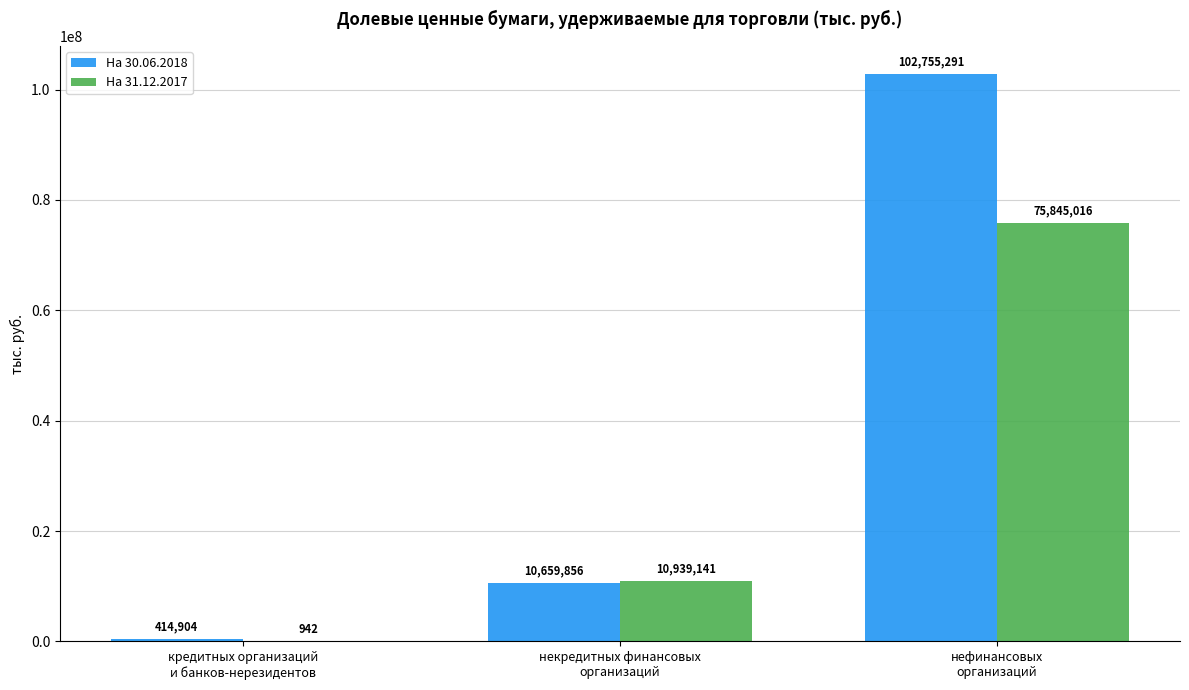

Which series has the largest total across all categories?

На 30.06.2018